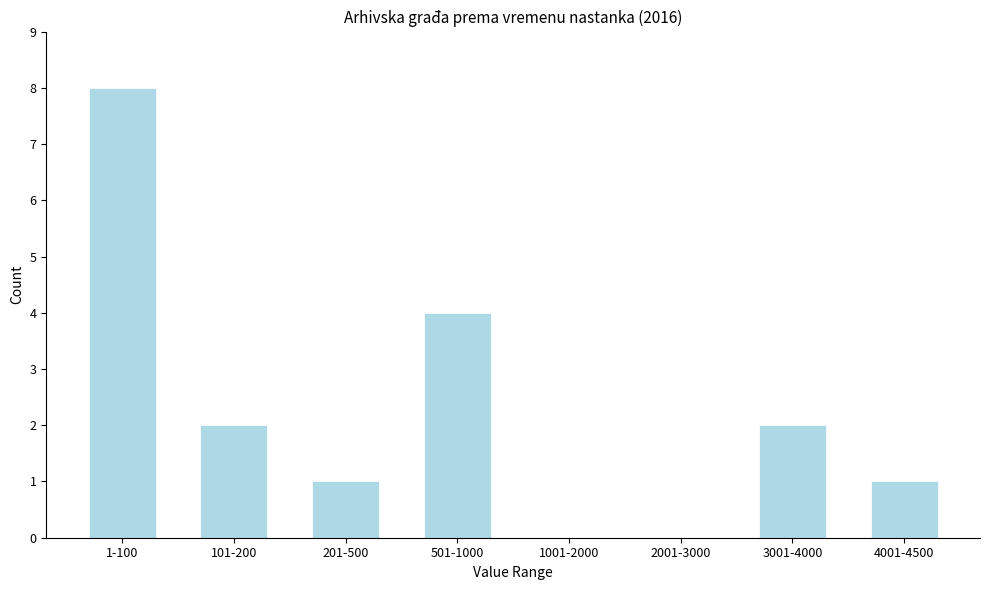

Reading right to left, what are all the values shown in this chart?

4001-4500=1	3001-4000=2	2001-3000=0	1001-2000=0	501-1000=4	201-500=1	101-200=2	1-100=8